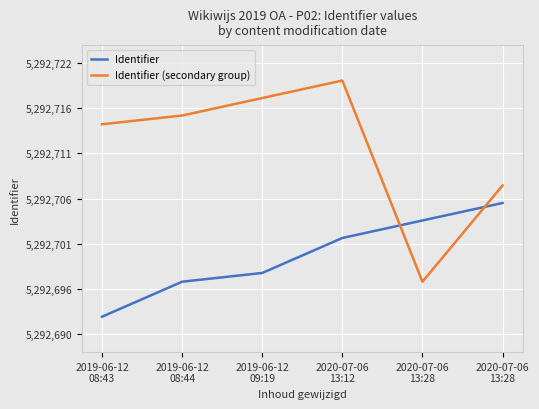

Where is the first local minimum for Identifier (secondary group)?

2020-07-06
13:28